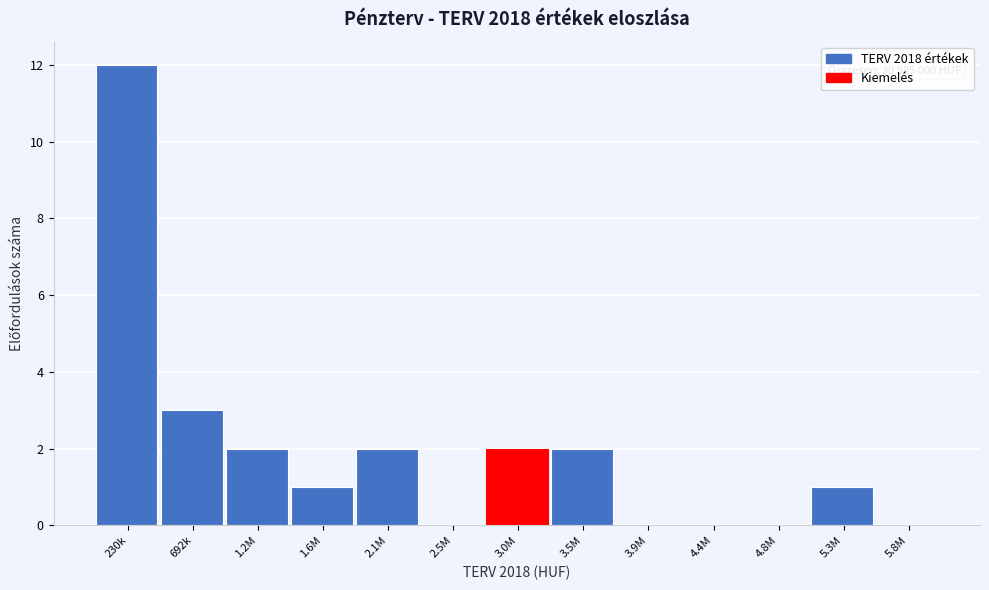

Reading left to right, list all the values displayed in this chart.

230k=12	692k=3	1.2M=2	1.6M=1	2.1M=2	2.5M=0	3.0M=2	3.5M=2	3.9M=0	4.4M=0	4.8M=0	5.3M=1	5.8M=0